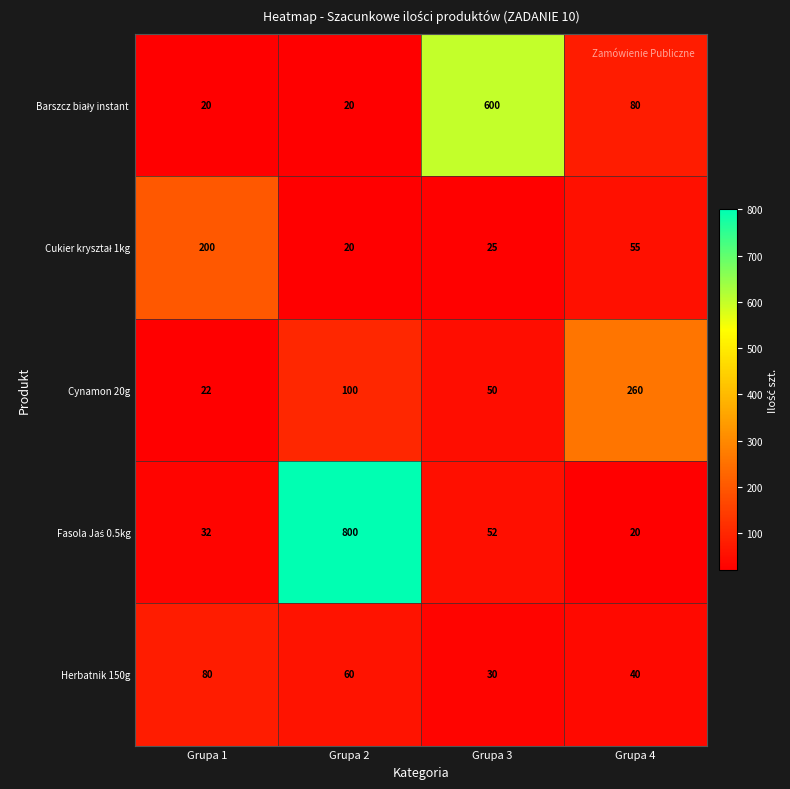

List the labels in order of Herbatnik 150g value, smallest first.

Grupa 3, Grupa 4, Grupa 2, Grupa 1